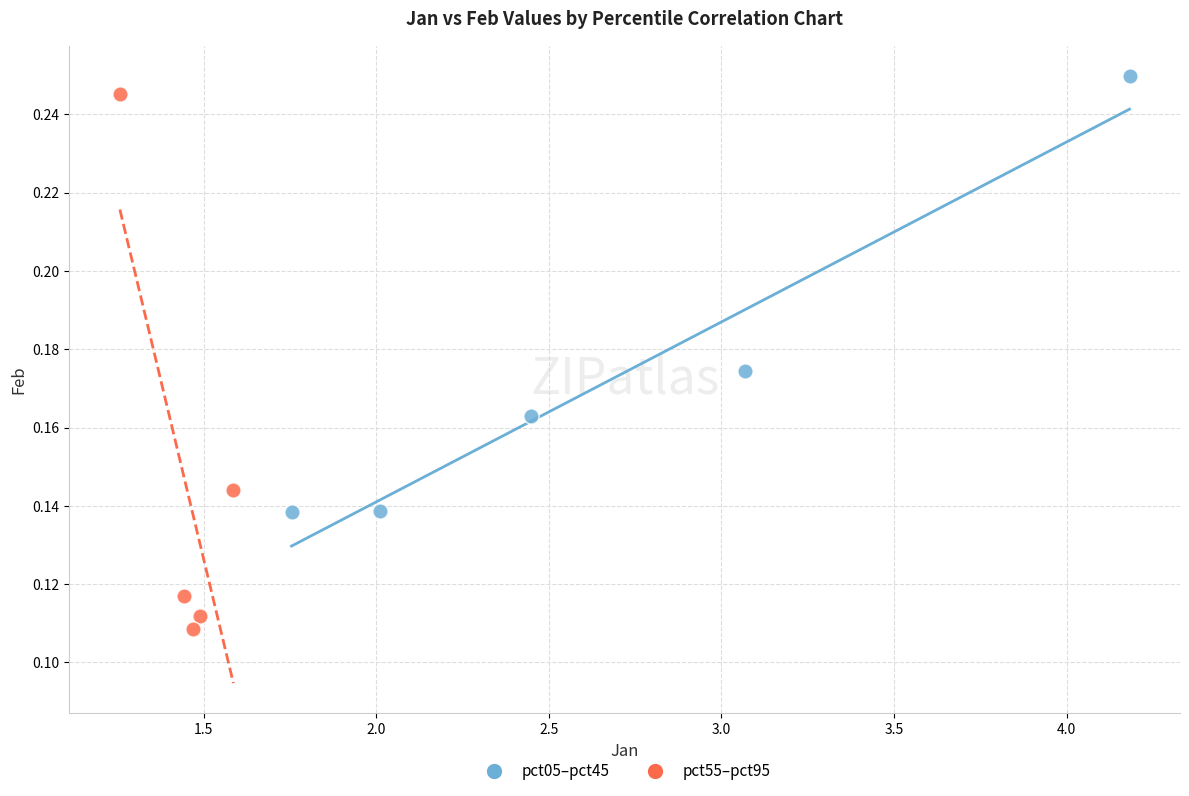

Which series contains the lowest Y value?

pct55–pct95